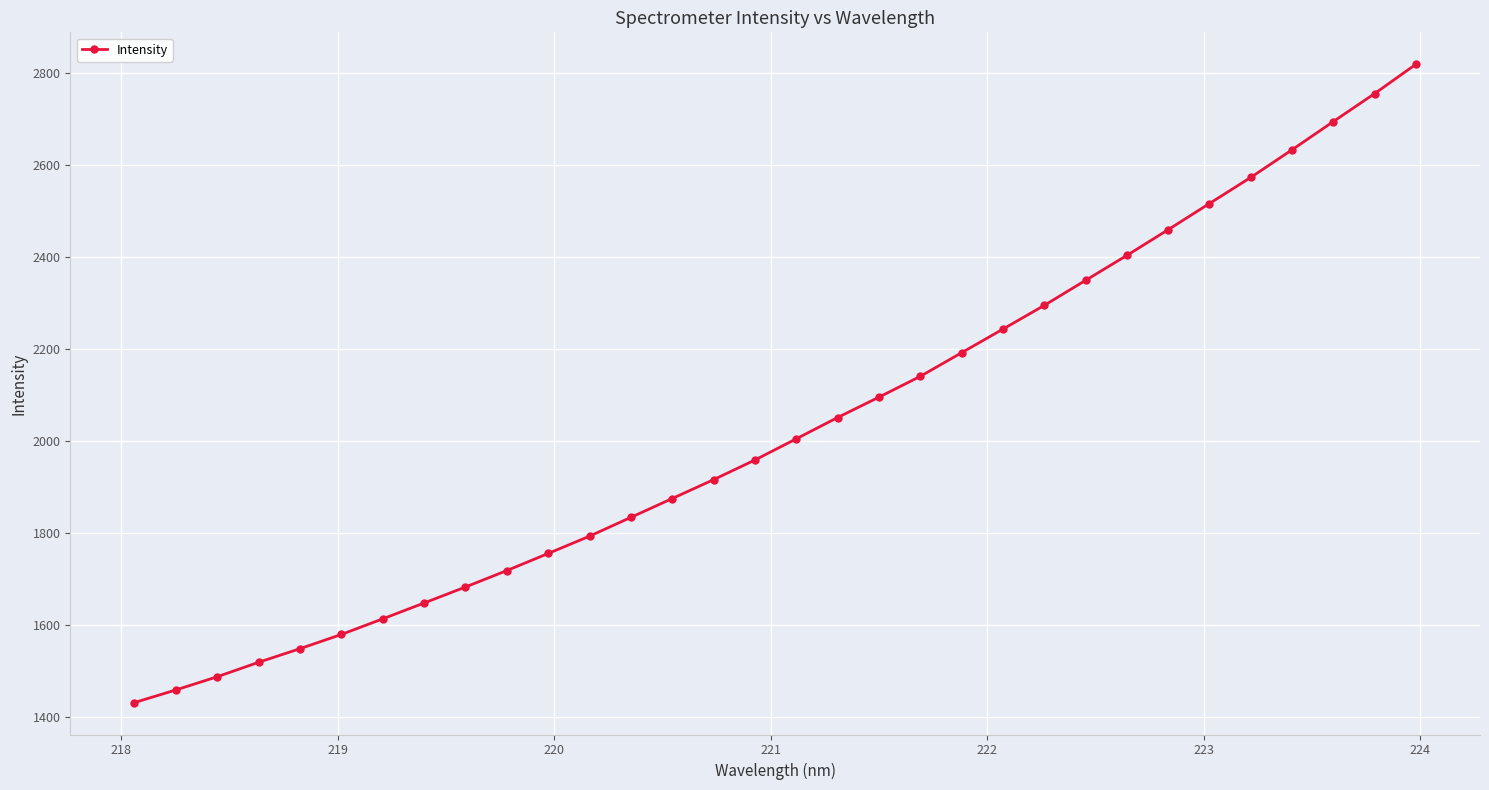

What is the minimum value shown in the chart?

1431.9